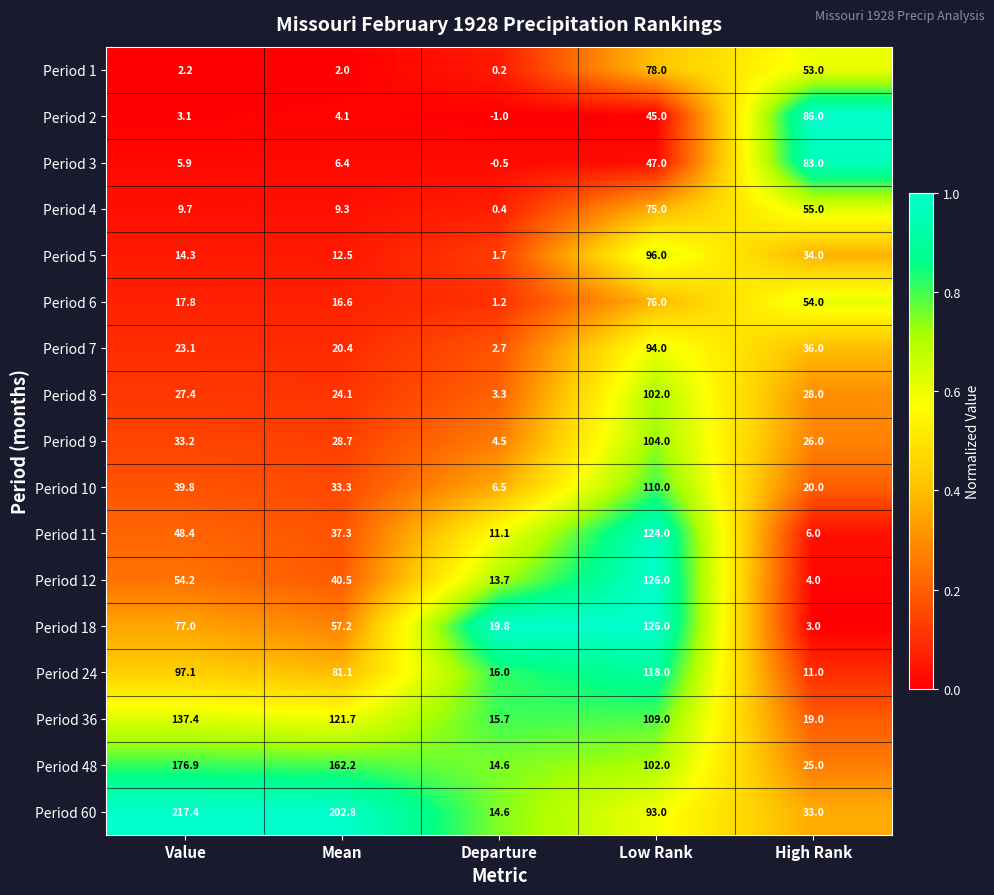

At how many categories does at least one series exceed 0?

5